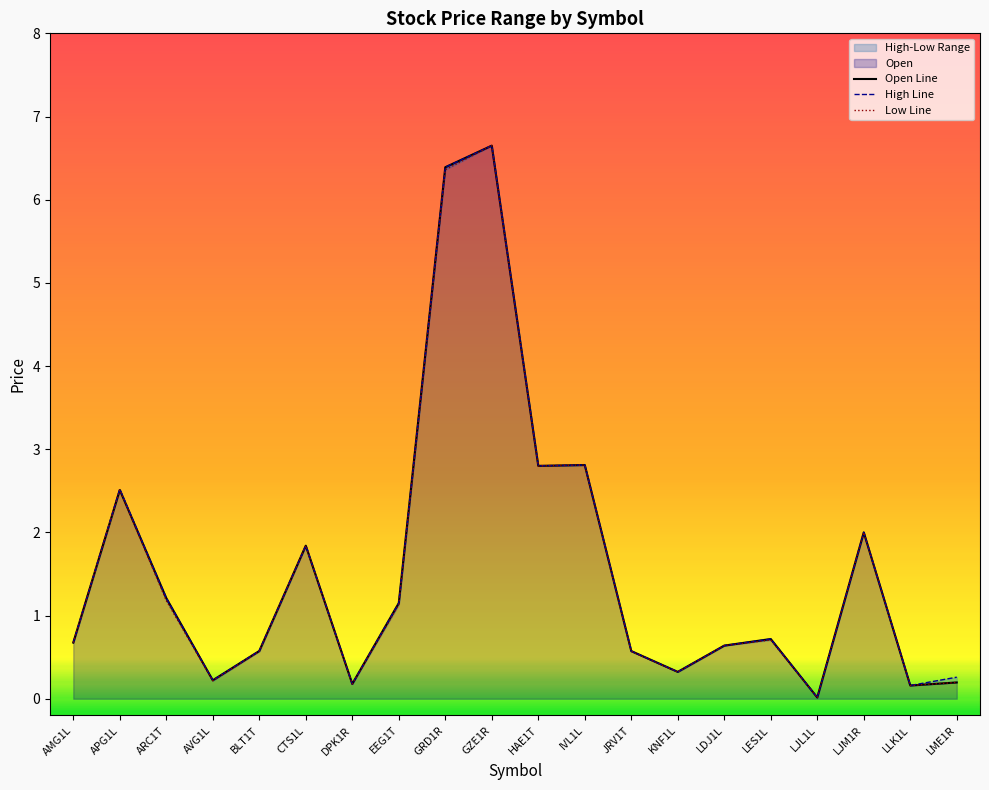

The High Line series shows 2.8 at IVL1L. True or false?

True